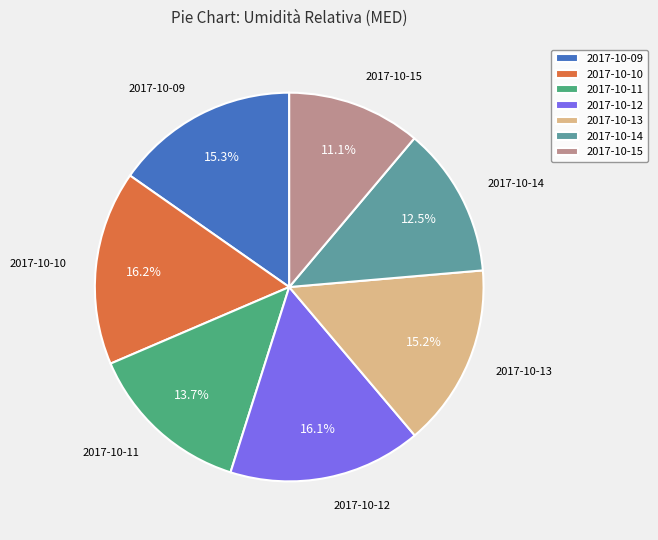

Is the sum of 2017-10-12 and 2017-10-11 greater than half?

No